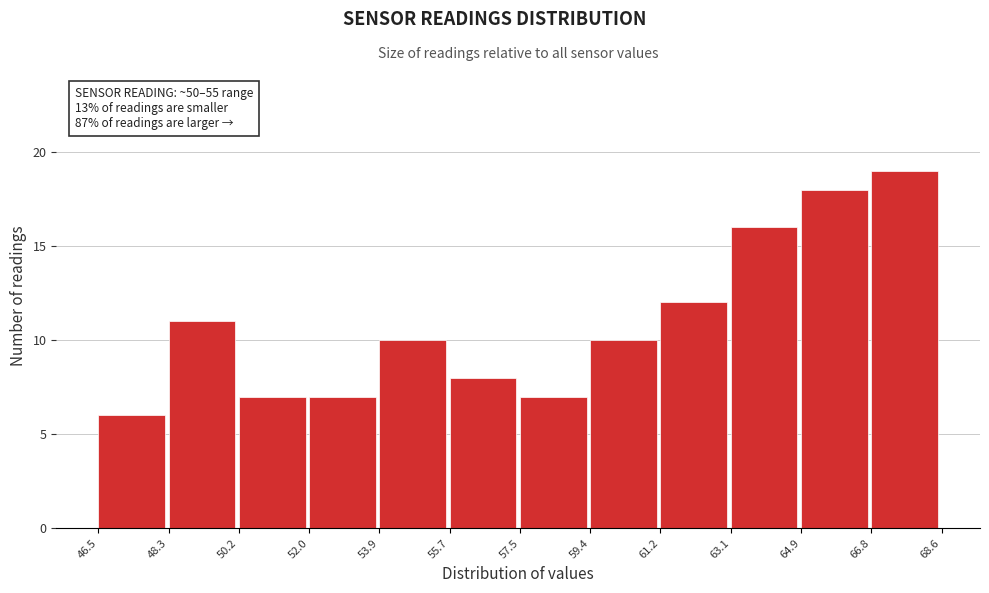

Over which range of the x-axis is the bar tallest?

66.8 to 68.6